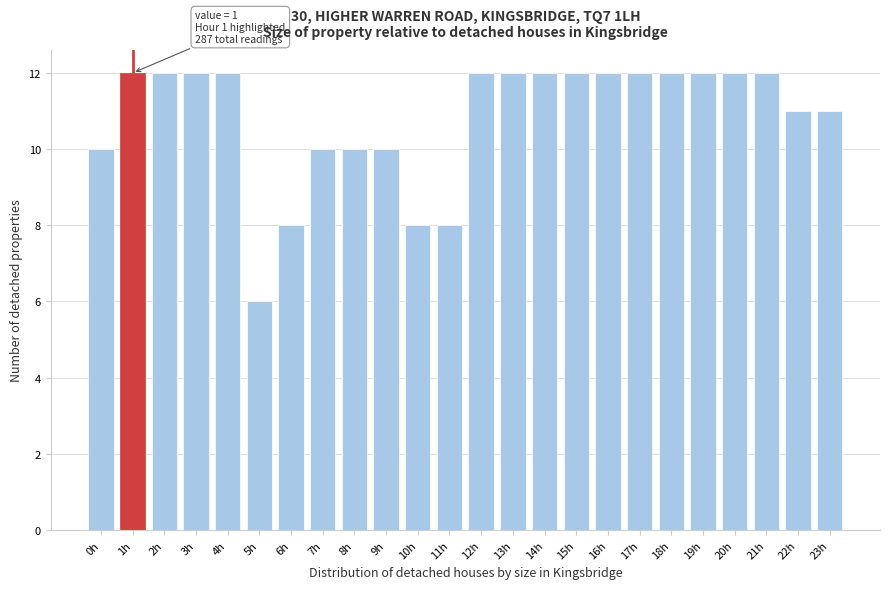

Reading left to right, transcribe all the data shown in this chart.

0h=10	1h=12	2h=12	3h=12	4h=12	5h=6	6h=8	7h=10	8h=10	9h=10	10h=8	11h=8	12h=12	13h=12	14h=12	15h=12	16h=12	17h=12	18h=12	19h=12	20h=12	21h=12	22h=11	23h=11